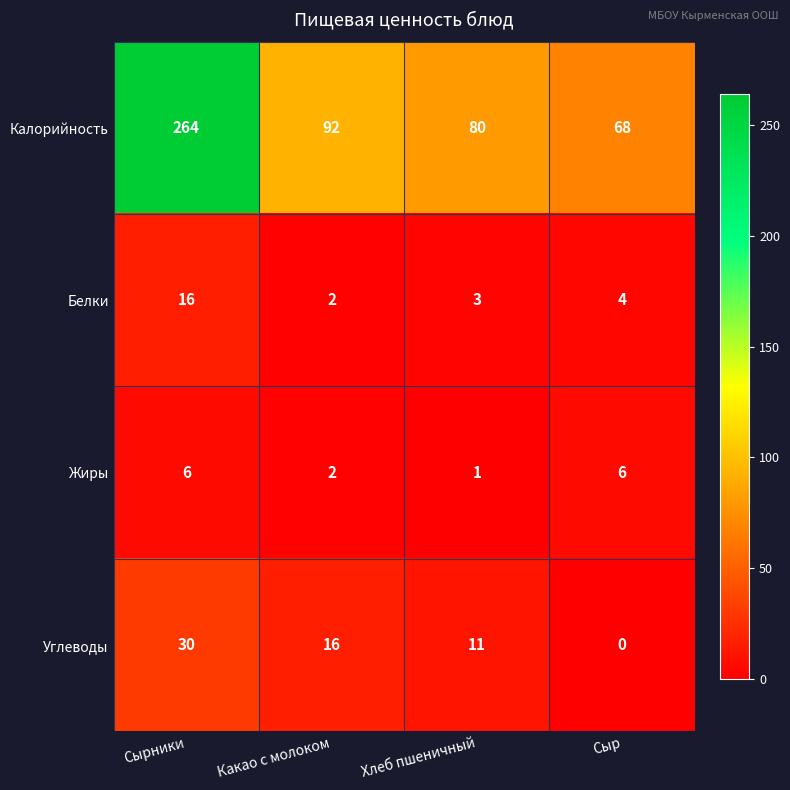

What is the average value of the Белки series?

6